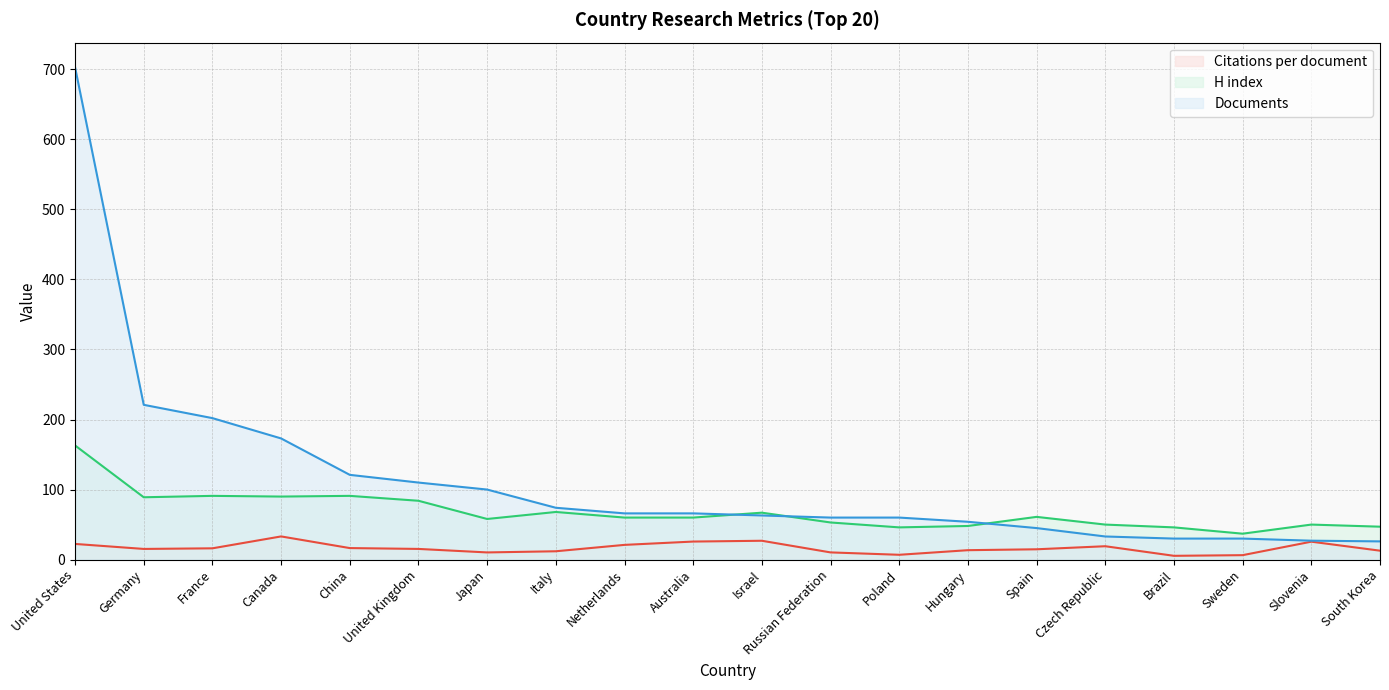

True or false: H index and Citations per document cross at least once.

False